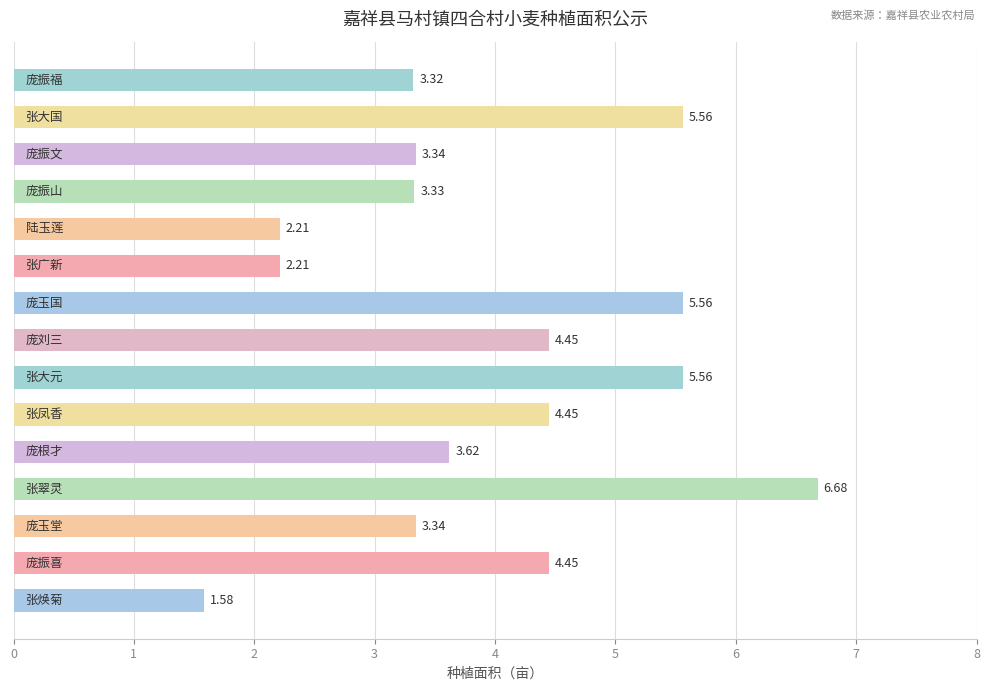

What is the average value?

4.0